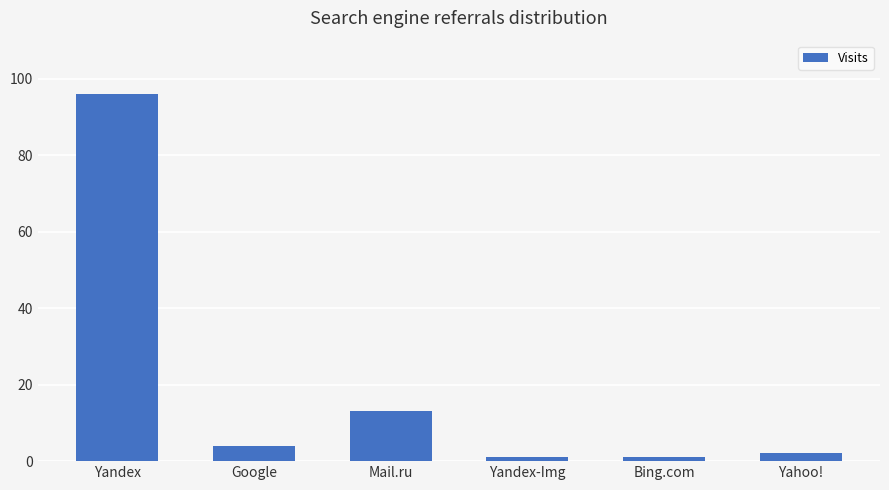

Which has a higher value, Yandex-Img or Yahoo!?

Yahoo!